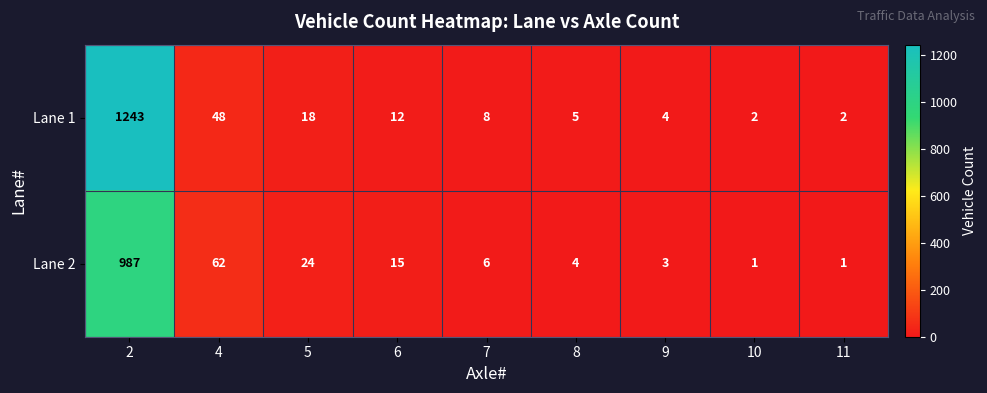

Is it true that Lane 2 equals 34 at 5?

False